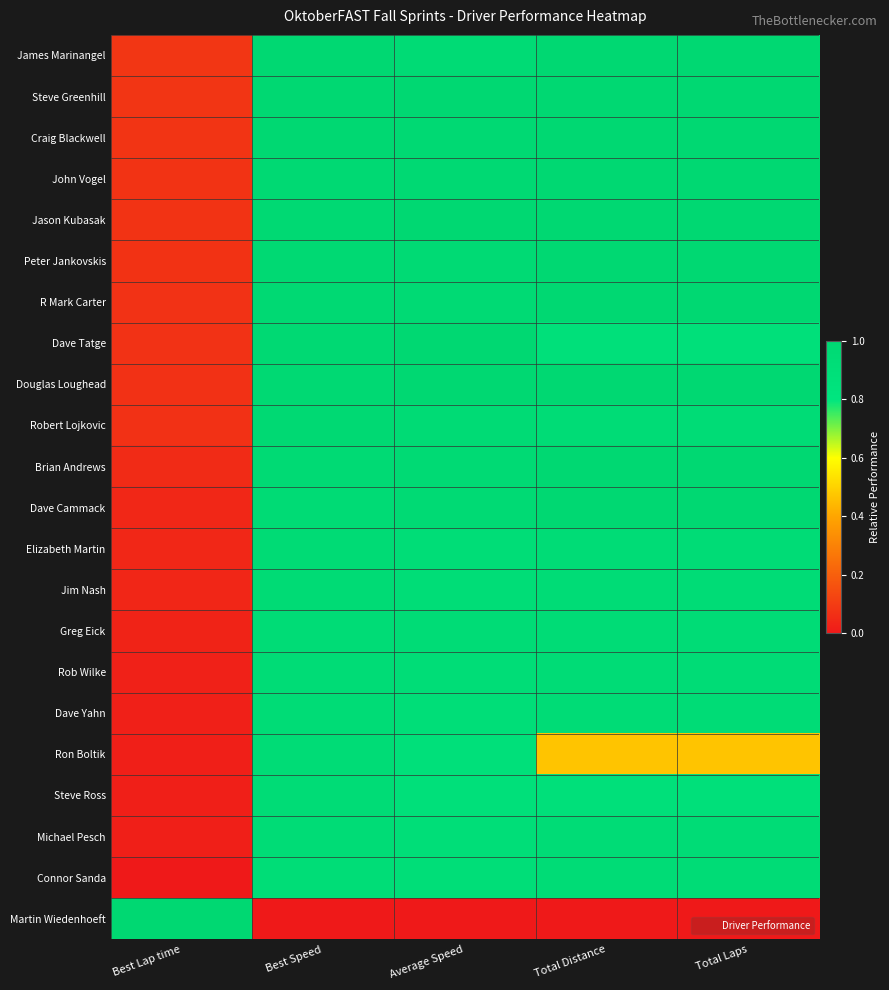

Reading left to right, transcribe all the data shown in this chart.

James Marinangel: Best Lap time=0.1	Best Speed=1.0	Average Speed=1.0	Total Distance=1.0	Total Laps=1.0
Steve Greenhill: Best Lap time=0.1	Best Speed=1.0	Average Speed=1.0	Total Distance=1.0	Total Laps=1.0
Craig Blackwell: Best Lap time=0.1	Best Speed=1.0	Average Speed=1.0	Total Distance=1.0	Total Laps=1.0
John Vogel: Best Lap time=0.1	Best Speed=1.0	Average Speed=1.0	Total Distance=1.0	Total Laps=1.0
Jason Kubasak: Best Lap time=0.1	Best Speed=1.0	Average Speed=1.0	Total Distance=1.0	Total Laps=1.0
Peter Jankovskis: Best Lap time=0.1	Best Speed=1.0	Average Speed=1.0	Total Distance=1.0	Total Laps=1.0
R Mark Carter: Best Lap time=0.1	Best Speed=1.0	Average Speed=1.0	Total Distance=1.0	Total Laps=1.0
Dave Tatge: Best Lap time=0.1	Best Speed=1.0	Average Speed=1.0	Total Distance=0.9	Total Laps=0.9
Douglas Loughead: Best Lap time=0.1	Best Speed=1.0	Average Speed=1.0	Total Distance=1.0	Total Laps=1.0
Robert Lojkovic: Best Lap time=0.1	Best Speed=1.0	Average Speed=1.0	Total Distance=0.9	Total Laps=0.9
Brian Andrews: Best Lap time=0.1	Best Speed=1.0	Average Speed=1.0	Total Distance=1.0	Total Laps=1.0
Dave Cammack: Best Lap time=0.0	Best Speed=1.0	Average Speed=1.0	Total Distance=1.0	Total Laps=1.0
Elizabeth Martin: Best Lap time=0.0	Best Speed=1.0	Average Speed=0.9	Total Distance=0.9	Total Laps=0.9
Jim Nash: Best Lap time=0.0	Best Speed=1.0	Average Speed=0.9	Total Distance=0.9	Total Laps=0.9
Greg Eick: Best Lap time=0.0	Best Speed=0.9	Average Speed=0.9	Total Distance=0.9	Total Laps=0.9
Rob Wilke: Best Lap time=0.0	Best Speed=0.9	Average Speed=0.9	Total Distance=0.9	Total Laps=0.9
Dave Yahn: Best Lap time=0.0	Best Speed=0.9	Average Speed=0.9	Total Distance=0.9	Total Laps=0.9
Ron Boltik: Best Lap time=0.0	Best Speed=0.9	Average Speed=0.9	Total Distance=0.5	Total Laps=0.5
Steve Ross: Best Lap time=0.0	Best Speed=0.9	Average Speed=0.9	Total Distance=0.9	Total Laps=0.9
Michael Pesch: Best Lap time=0.0	Best Speed=0.9	Average Speed=0.9	Total Distance=0.9	Total Laps=0.9
Connor Sanda: Best Lap time=0.0	Best Speed=0.9	Average Speed=0.9	Total Distance=0.9	Total Laps=0.9
Martin Wiedenhoeft: Best Lap time=1.0	Best Speed=0.0	Average Speed=0.0	Total Distance=0.0	Total Laps=0.0